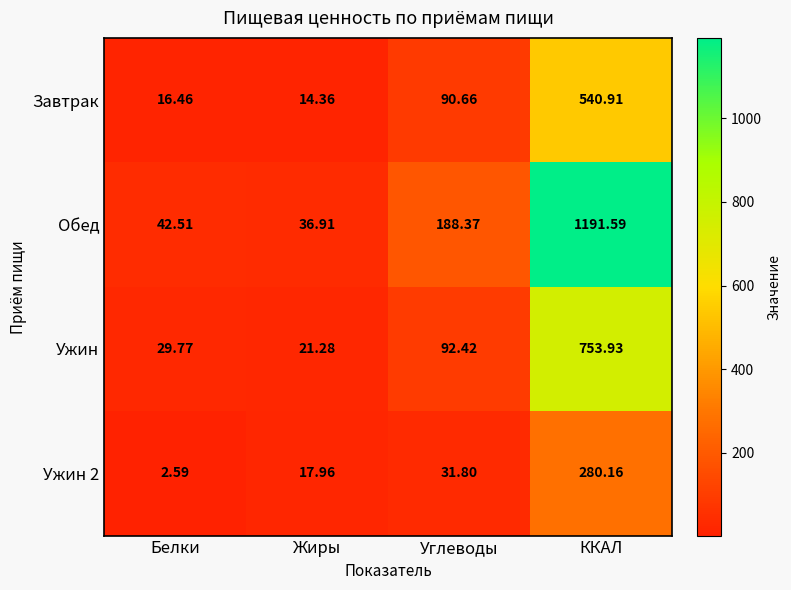

Which series has the widest spread of values?

Обед